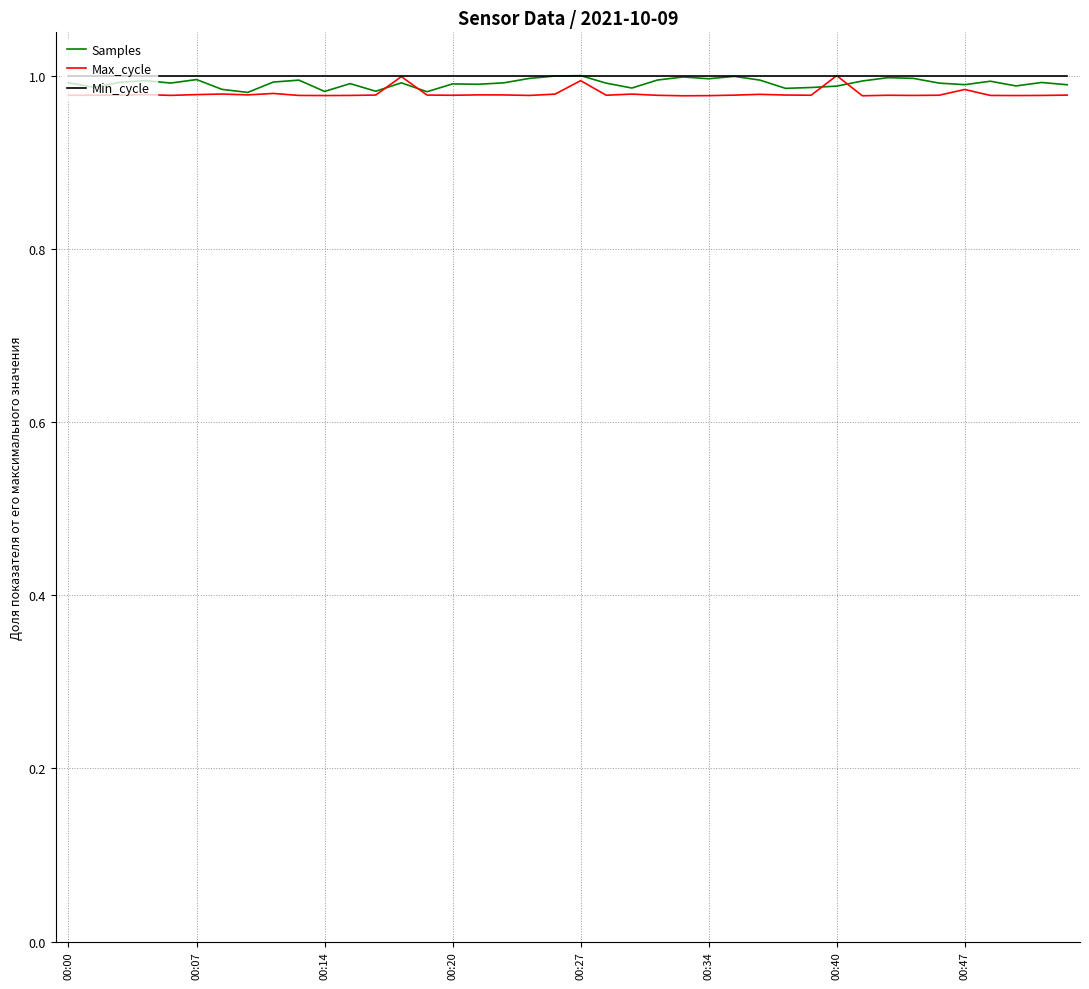

True or false: Min_cycle has more than 1 points higher than both neighbors.

False